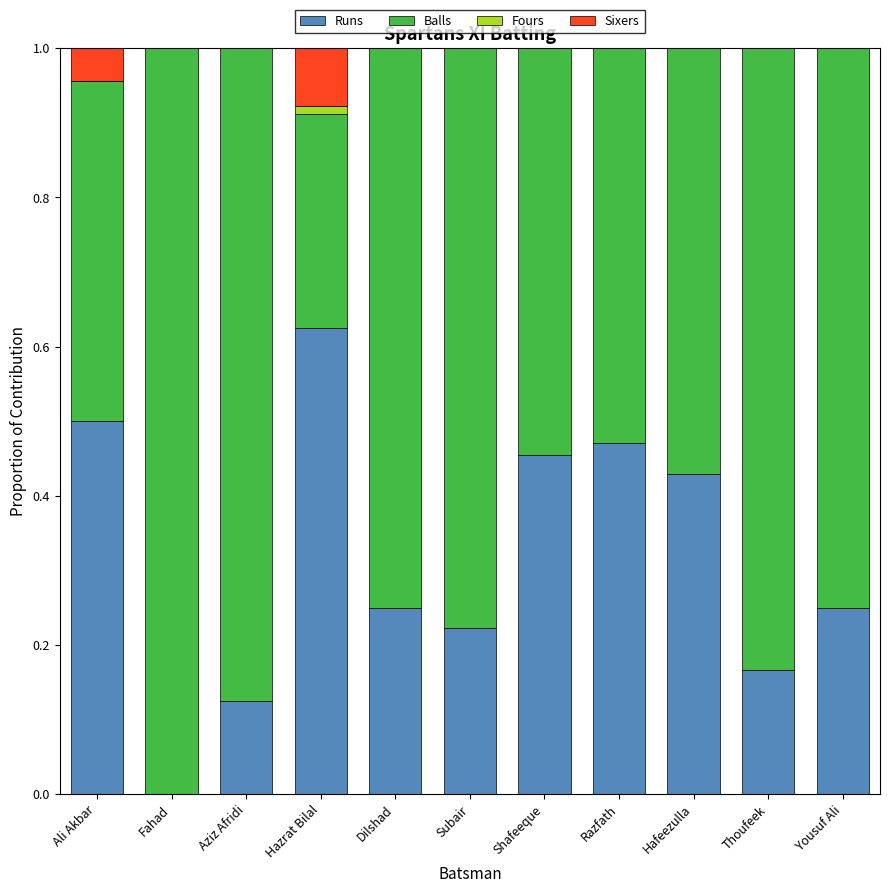

What is the sum of all Runs values?

3.5